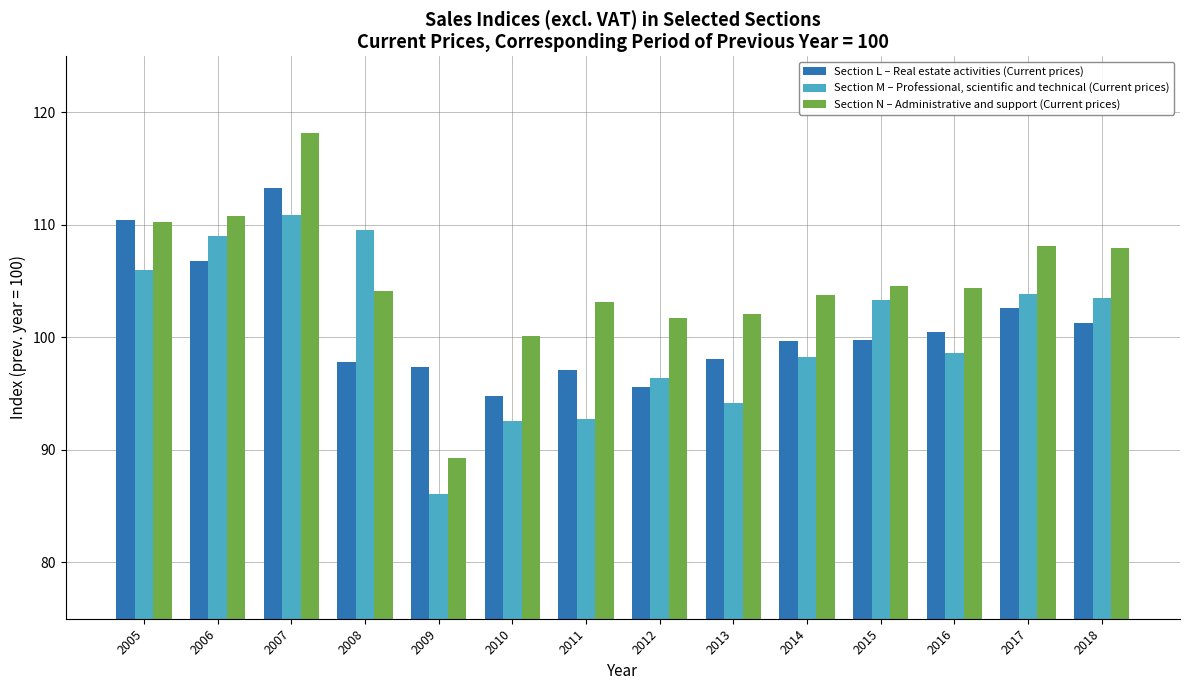

Which series has the largest range (max minus min)?

Section N – Administrative and support (Current prices)